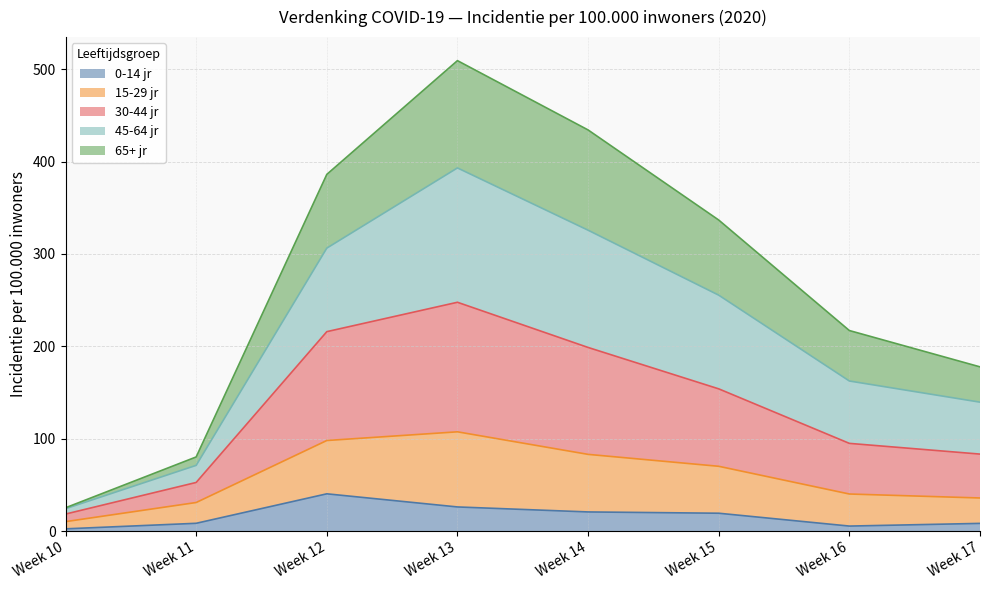

The value of 0-14 jr at Week 14 is 20.8. True or false?

True